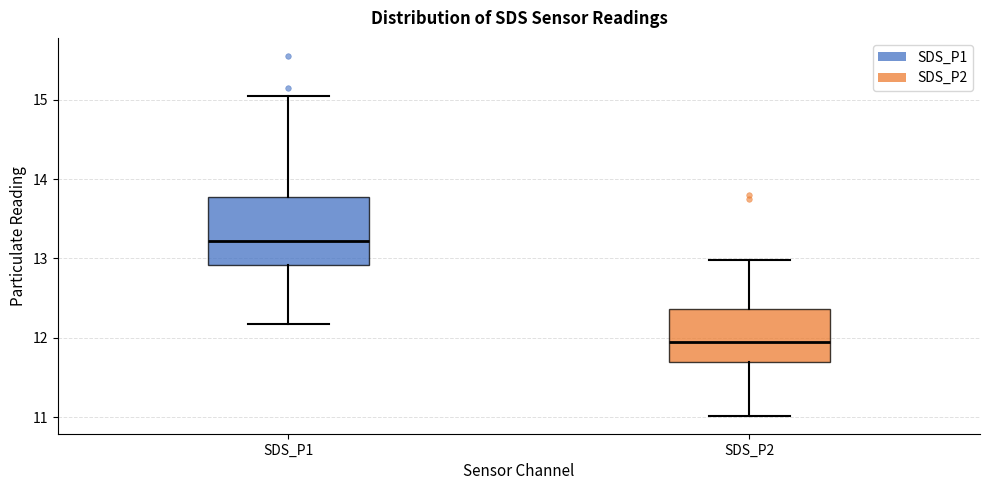

Reading left to right, transcribe this box plot: for each box, give where its median line is, the range the box spans, and where its two whiskers end, as read against the y-axis. The values are not printed on the chart, so give them approximately, as read against the axis.

SDS_P1: median 13.2, box 12.9 to 13.8, whiskers 12.2 to 15.1
SDS_P2: median 12.0, box 11.7 to 12.4, whiskers 11.0 to 13.0